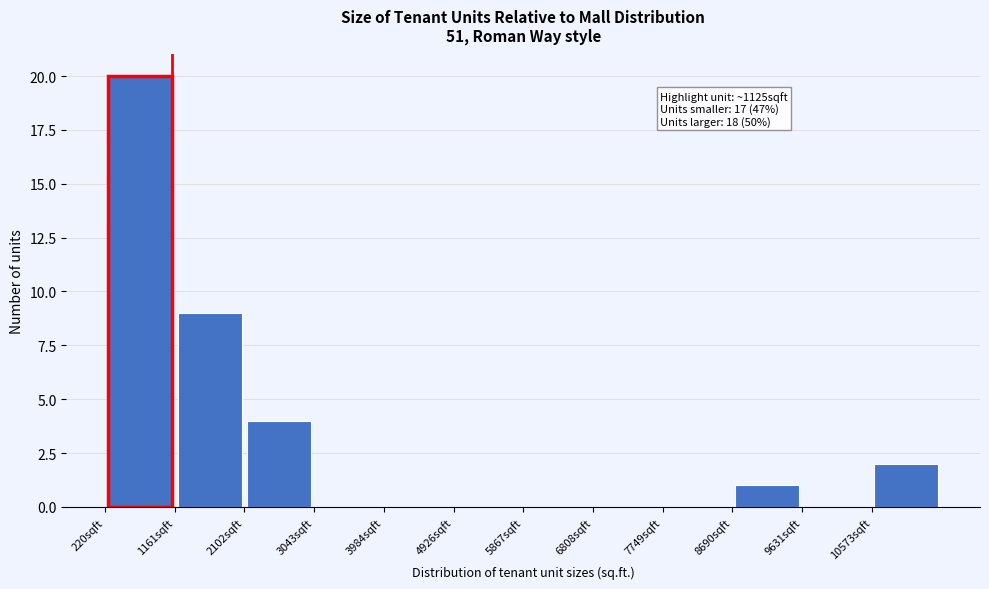

Over which range of the x-axis is the bar tallest?

200 to 1200